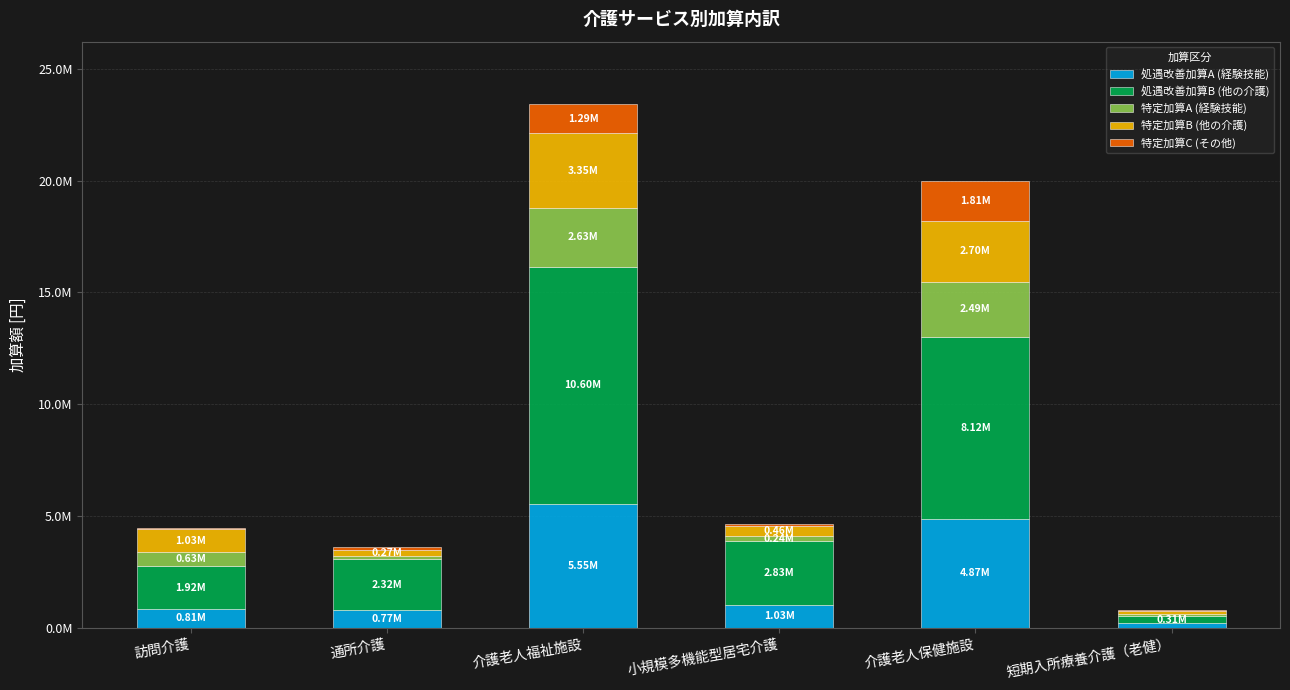

Which series has the largest range (max minus min)?

処遇改善加算B (他の介護)